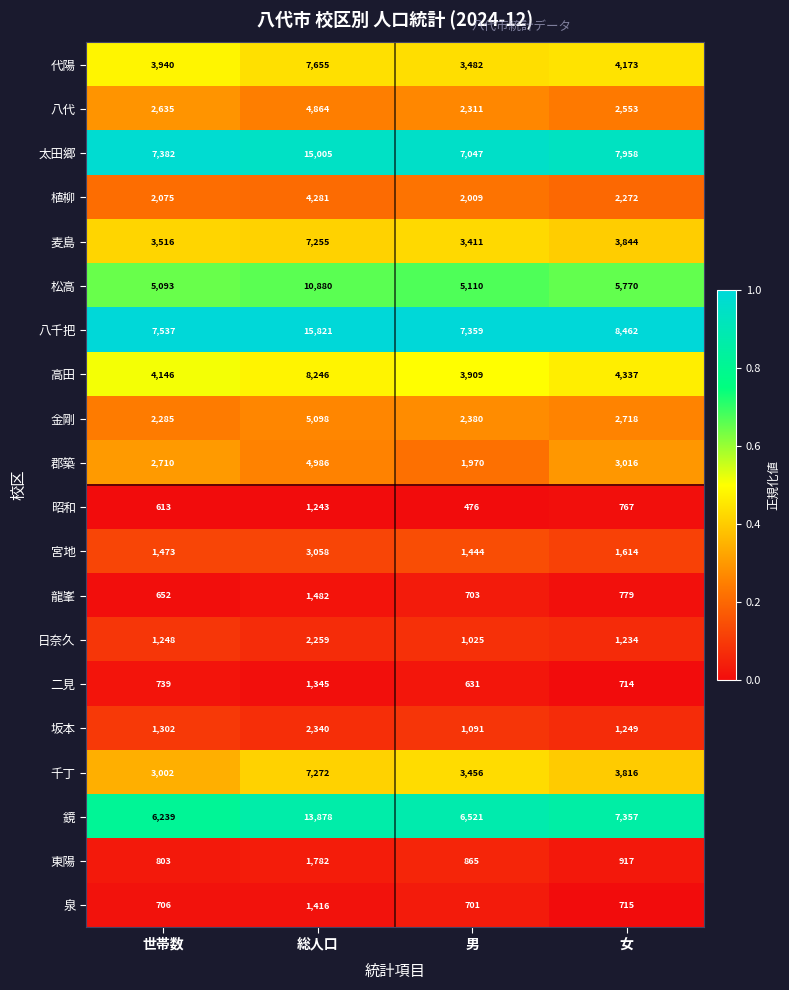

True or false: 二見 has a value of 416 at 男.

False